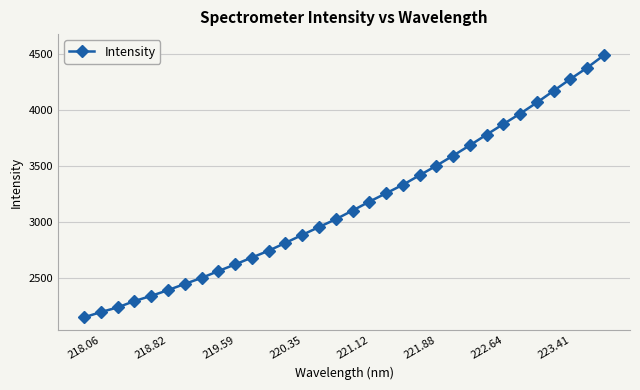

What is the value of the 2nd point from the left?

2196.6